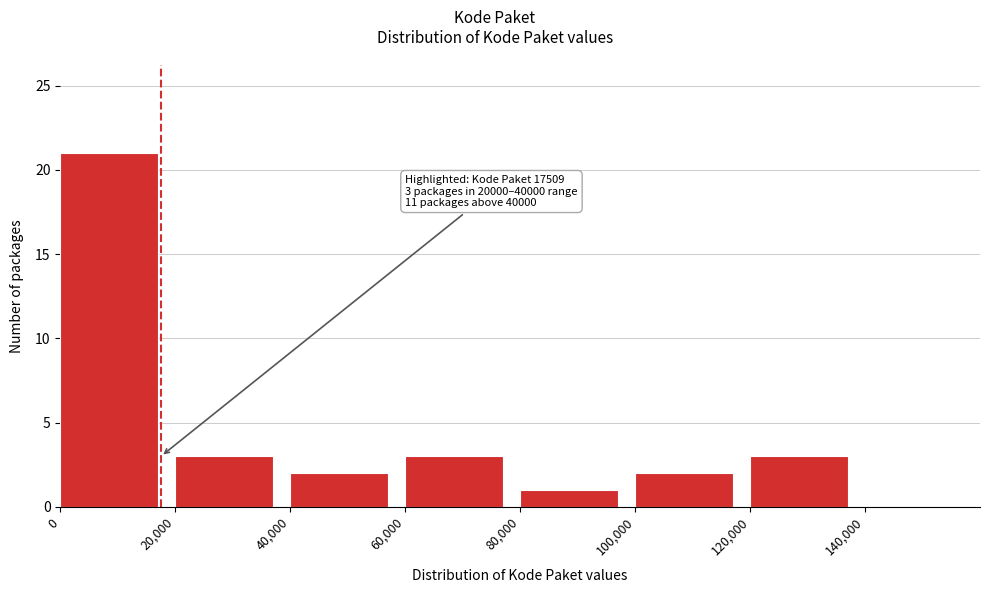

Over which range of the x-axis is the bar tallest?

0 to 20000